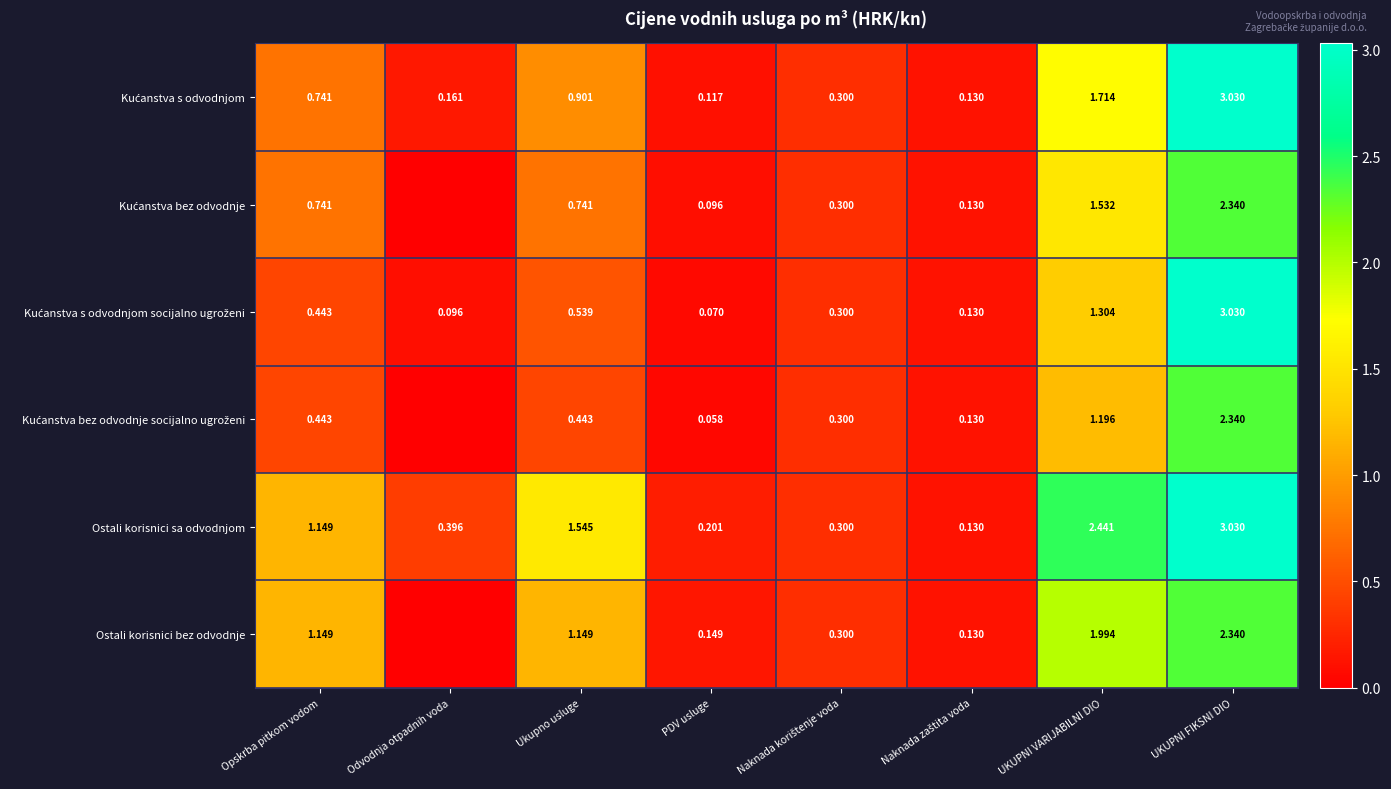

Where is Ostali korisnici sa odvodnjom nearest to the value 1?

Opskrba pitkom vodom